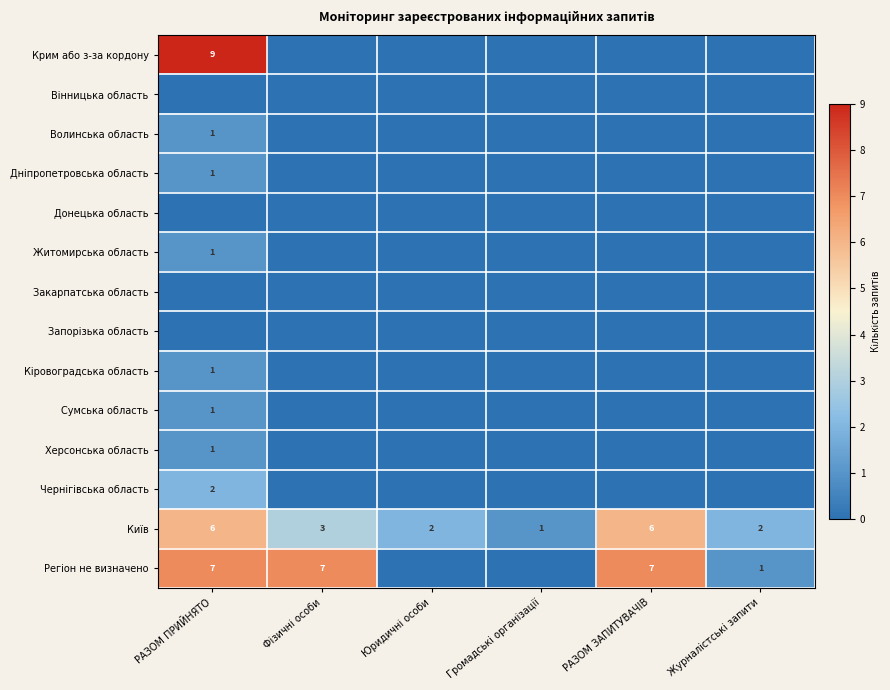

What is the difference between the maximum and minimum values in the Київ series?

5